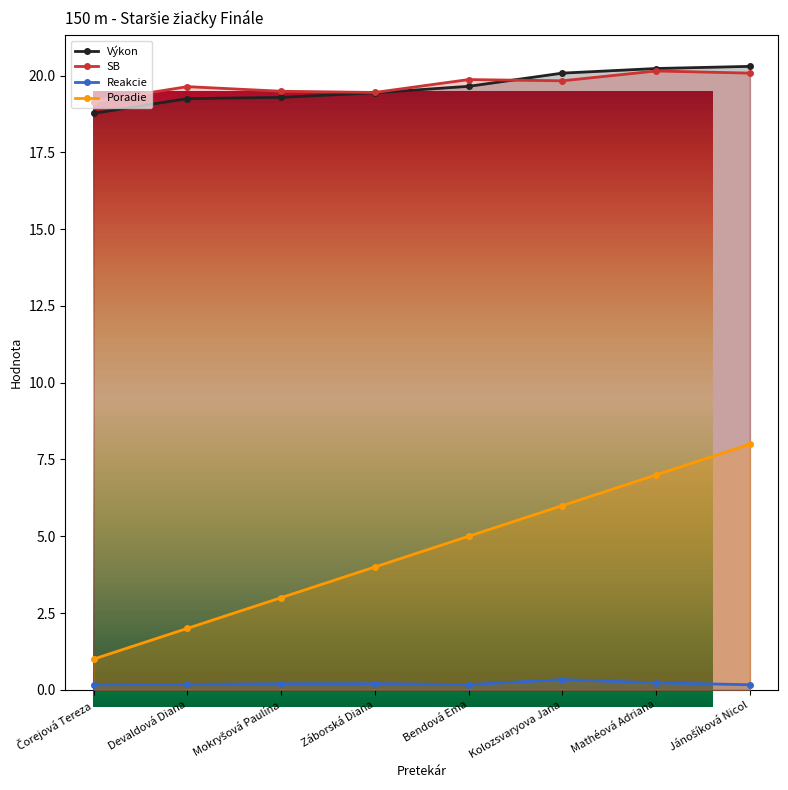

Which series changed the most between Bendová Ema and Mathéová Adriana?

Poradie